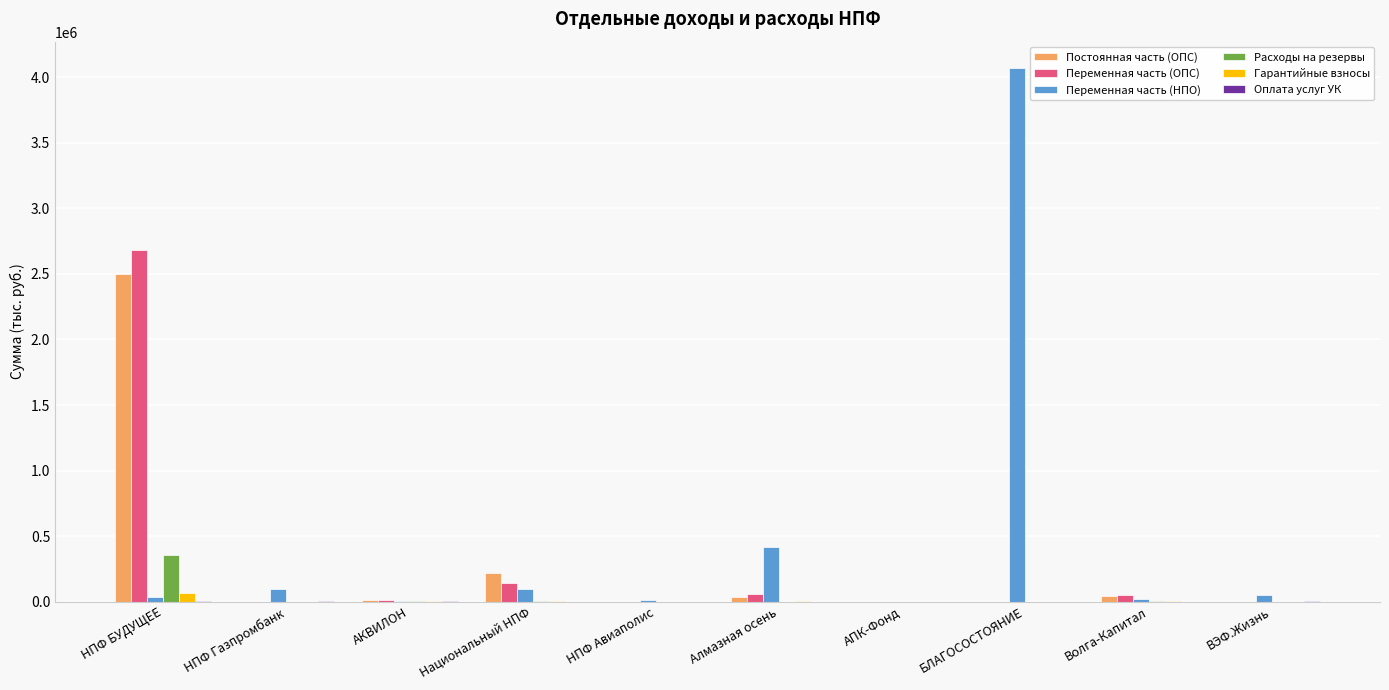

The Переменная часть (НПО) series shows 416400.0 at Алмазная осень. True or false?

True